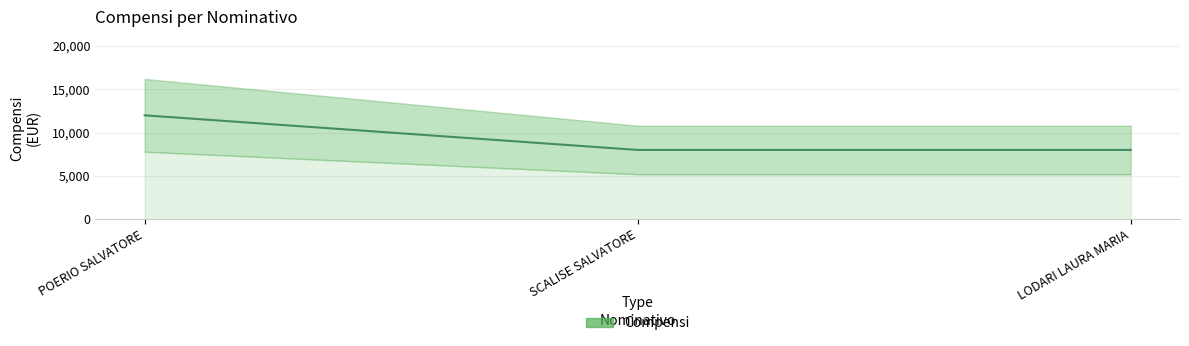

What is the label of the 3rd point from the left?

LODARI LAURA MARIA